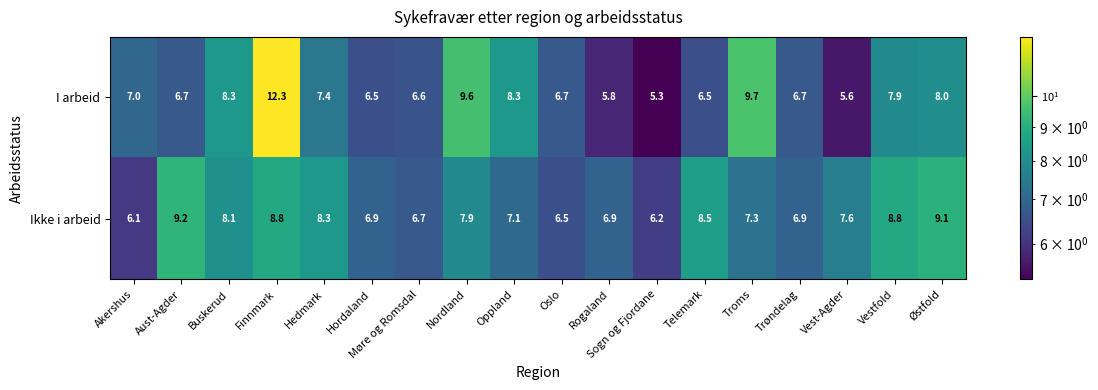

What is the sum of all Ikke i arbeid values?

136.9